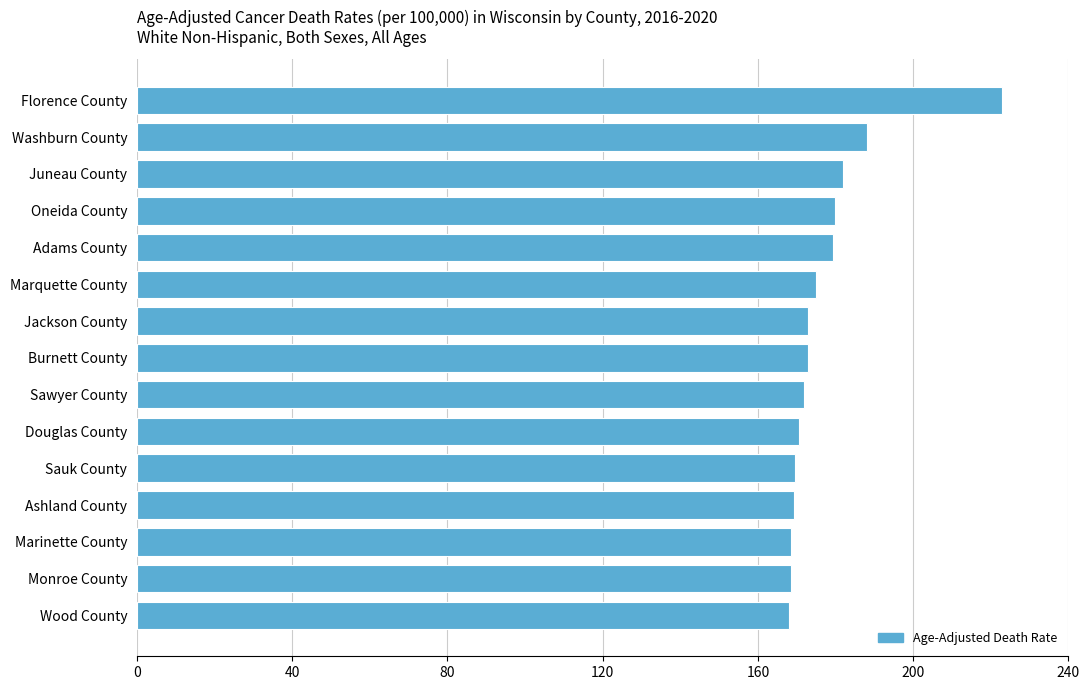

Count the number of data series in this chart.

1